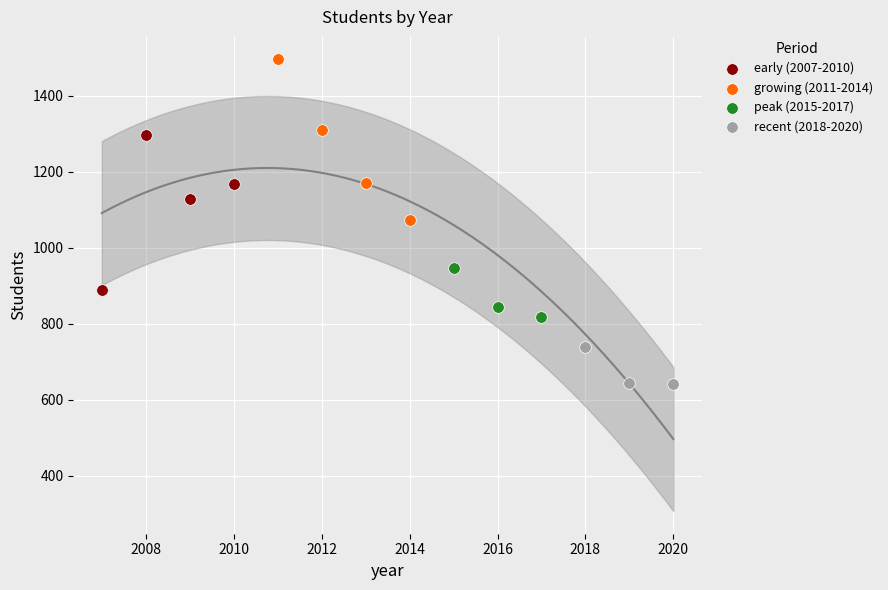

Which series reaches the maximum Y coordinate?

growing (2011-2014)